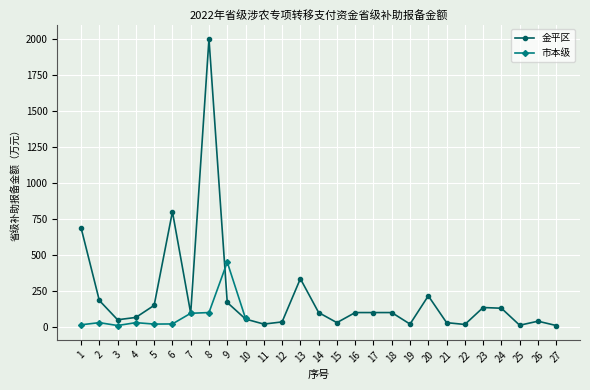

The value of 金平区 at 5 is 150.0. True or false?

True